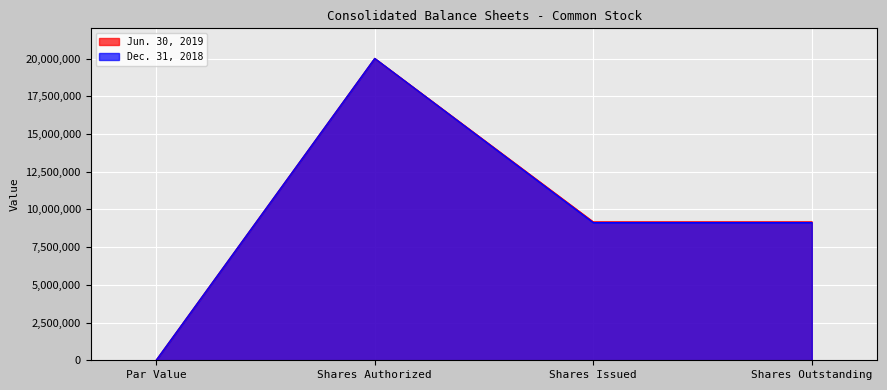

Rank the series by their maximum value, from lowest to highest.

Jun. 30, 2019, Dec. 31, 2018